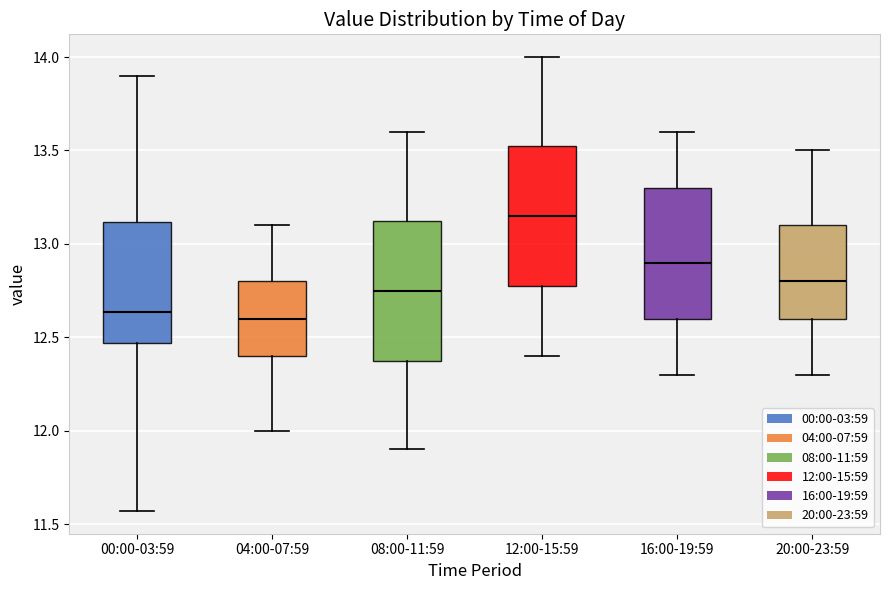

Reading left to right, read every box against the y-axis: the position of its median line, the range the box covers, and the ends of its whiskers. The values are not printed on the chart, so give them approximately, as read against the axis.

00:00-03:59: median 12.65, box 12.45 to 13.10, whiskers 11.55 to 13.90
04:00-07:59: median 12.60, box 12.40 to 12.80, whiskers 12.00 to 13.10
08:00-11:59: median 12.75, box 12.40 to 13.15, whiskers 11.90 to 13.60
12:00-15:59: median 13.15, box 12.80 to 13.55, whiskers 12.40 to 14.00
16:00-19:59: median 12.90, box 12.60 to 13.30, whiskers 12.30 to 13.60
20:00-23:59: median 12.80, box 12.60 to 13.10, whiskers 12.30 to 13.50